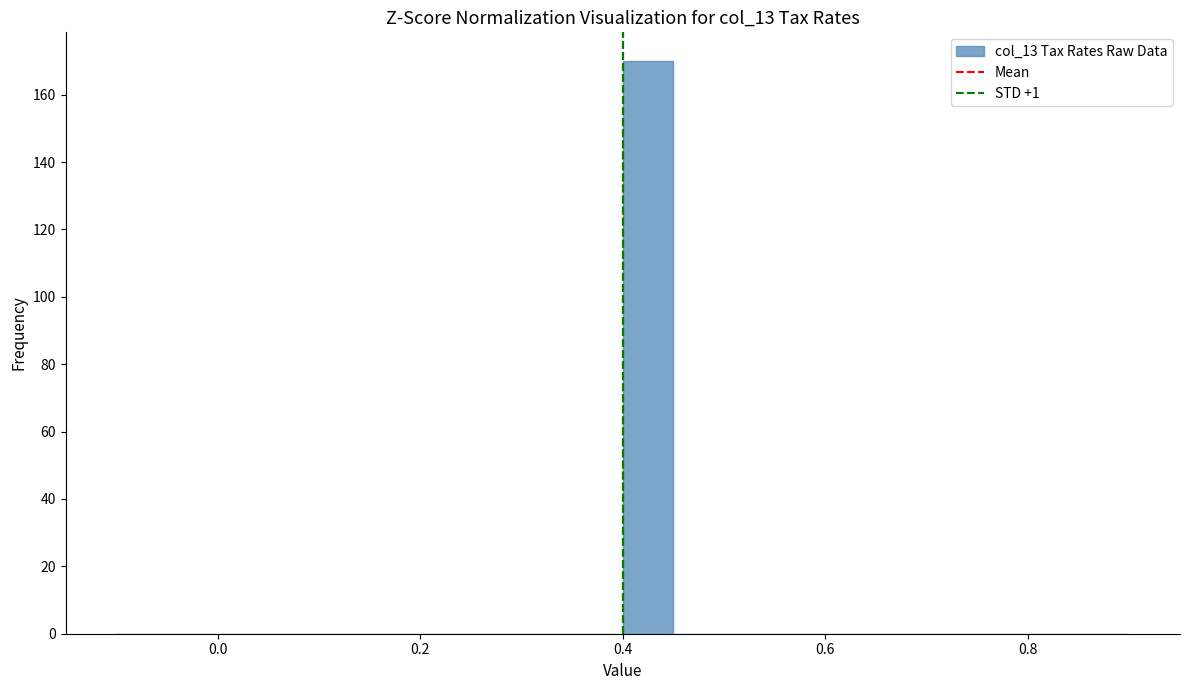

Around what value on the x-axis is the tallest bar? Give the approximate position of its centre, as read against the axis.

0.42